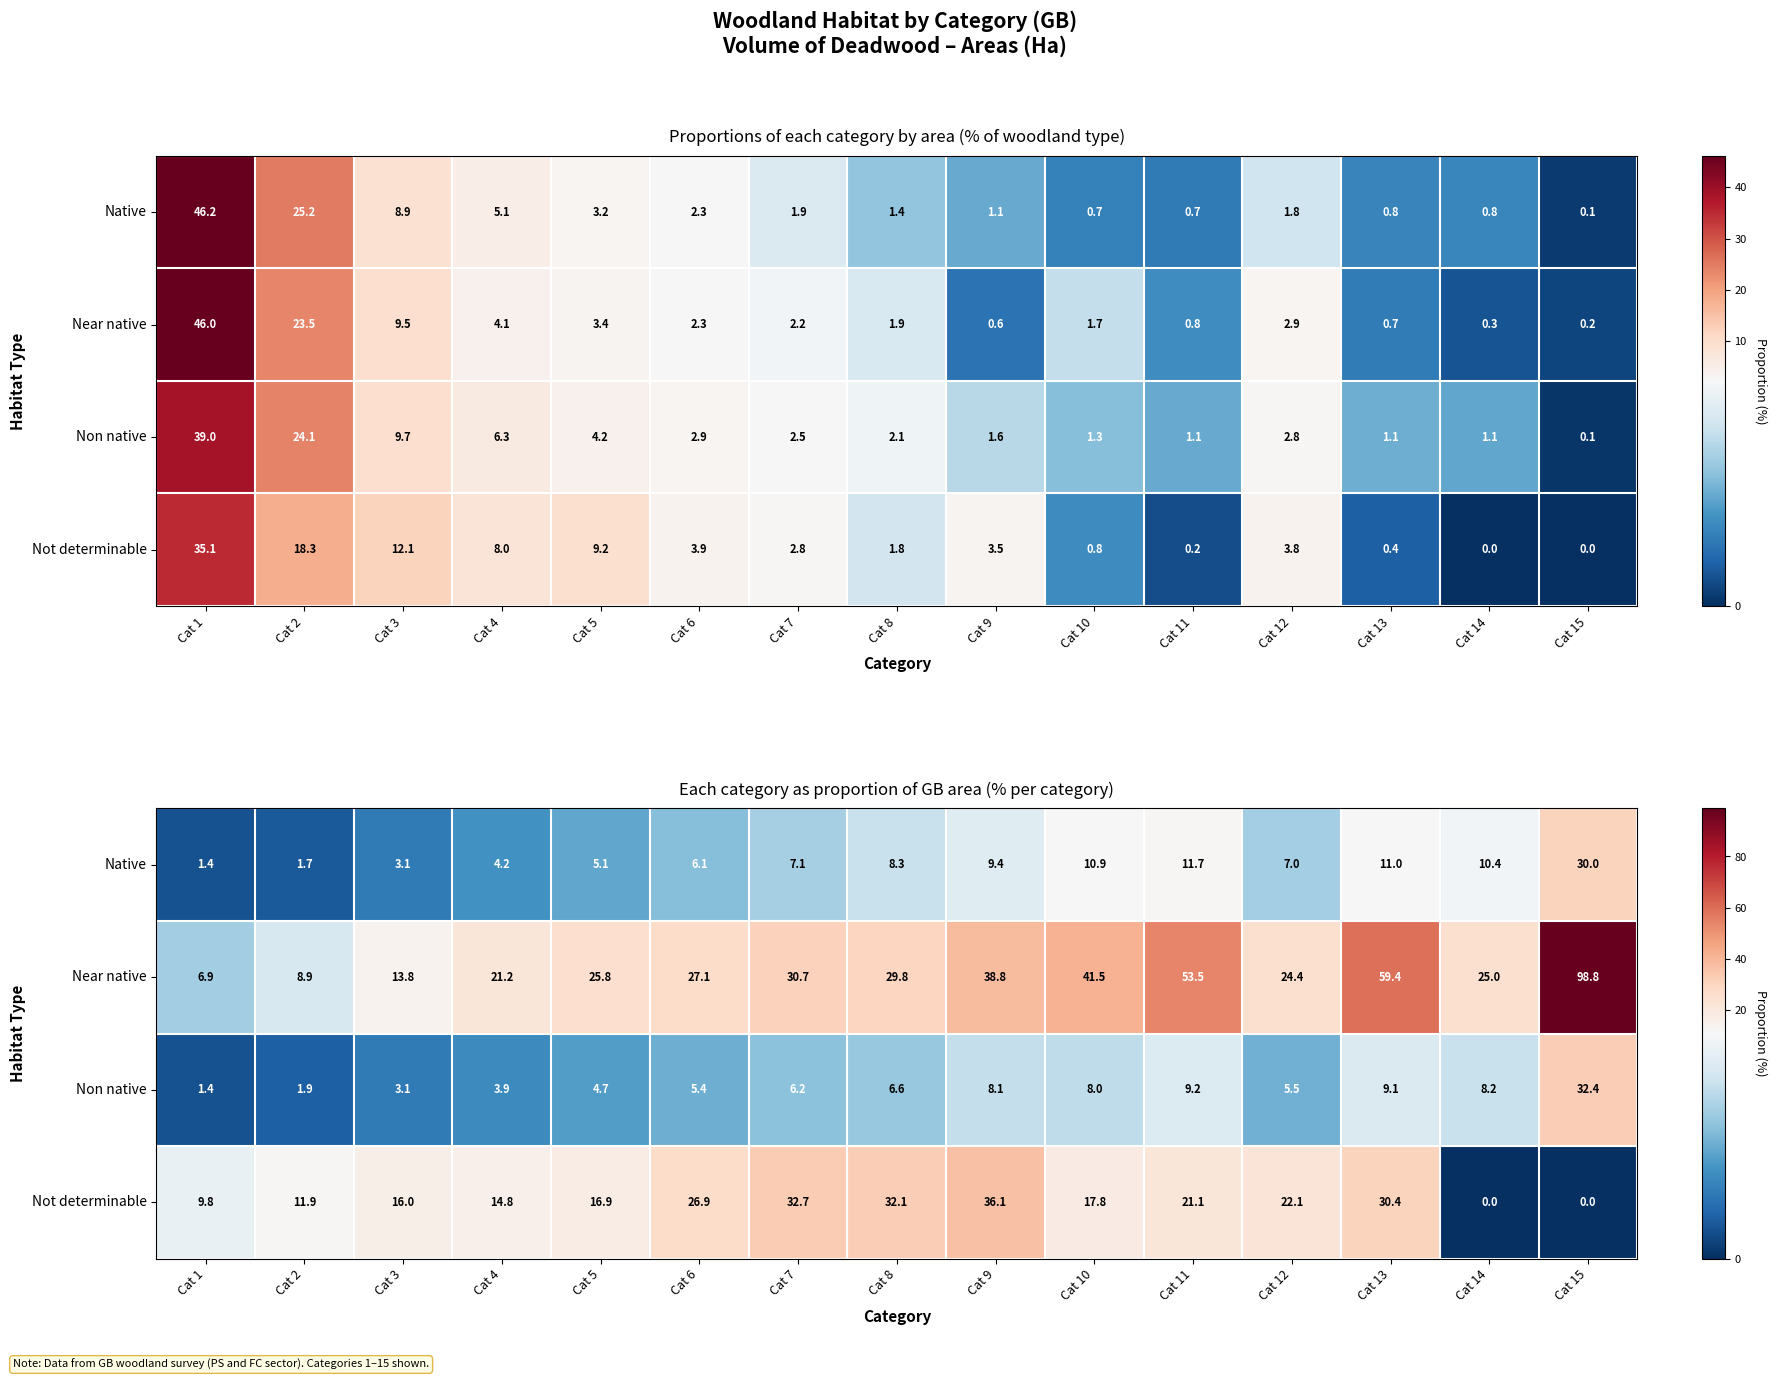

Is the value of Near native at Cat 10 greater than the value of Native at Cat 10?

Yes